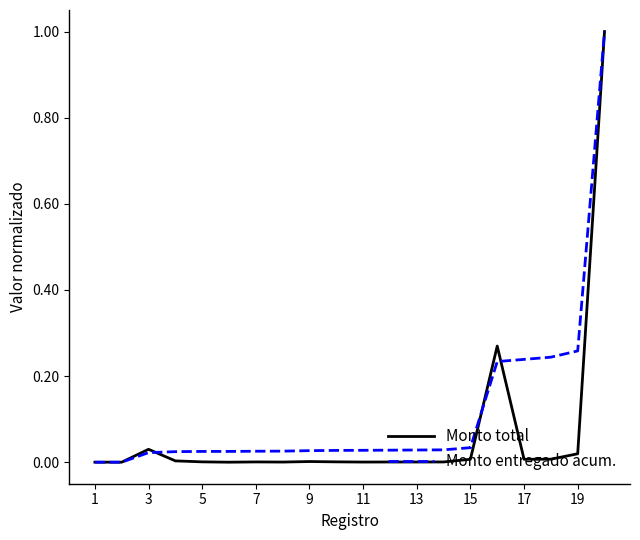

What is the maximum value shown in the chart?

1.0